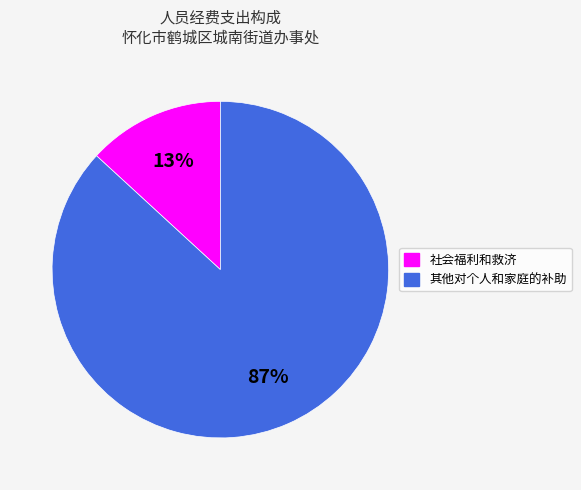

To the nearest percent, what portion does 社会福利和救济 represent?

13%